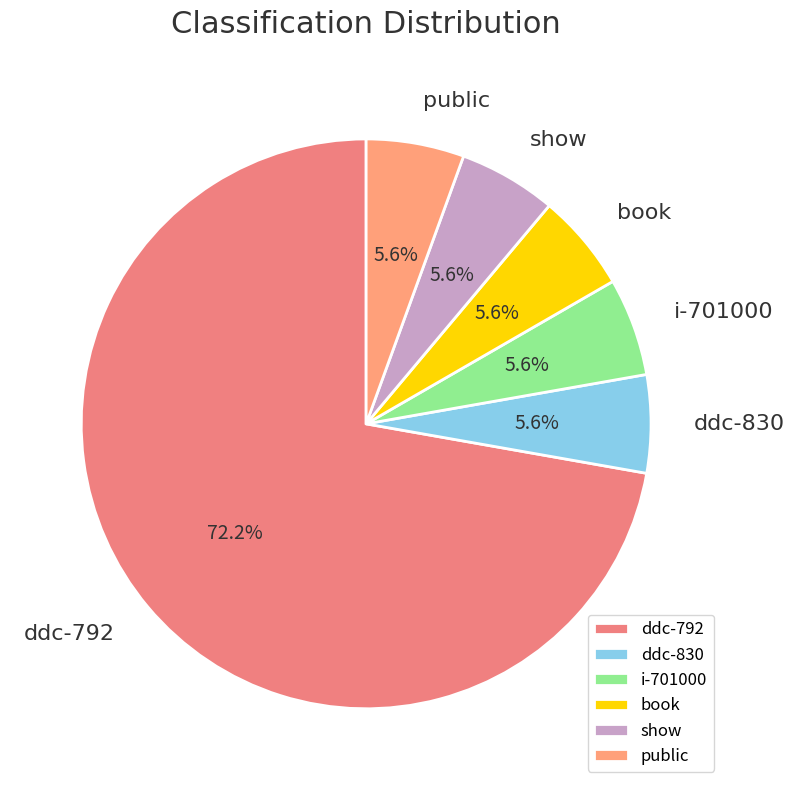

Approximately how many times larger is the value at book compared to i-701000?

1.0